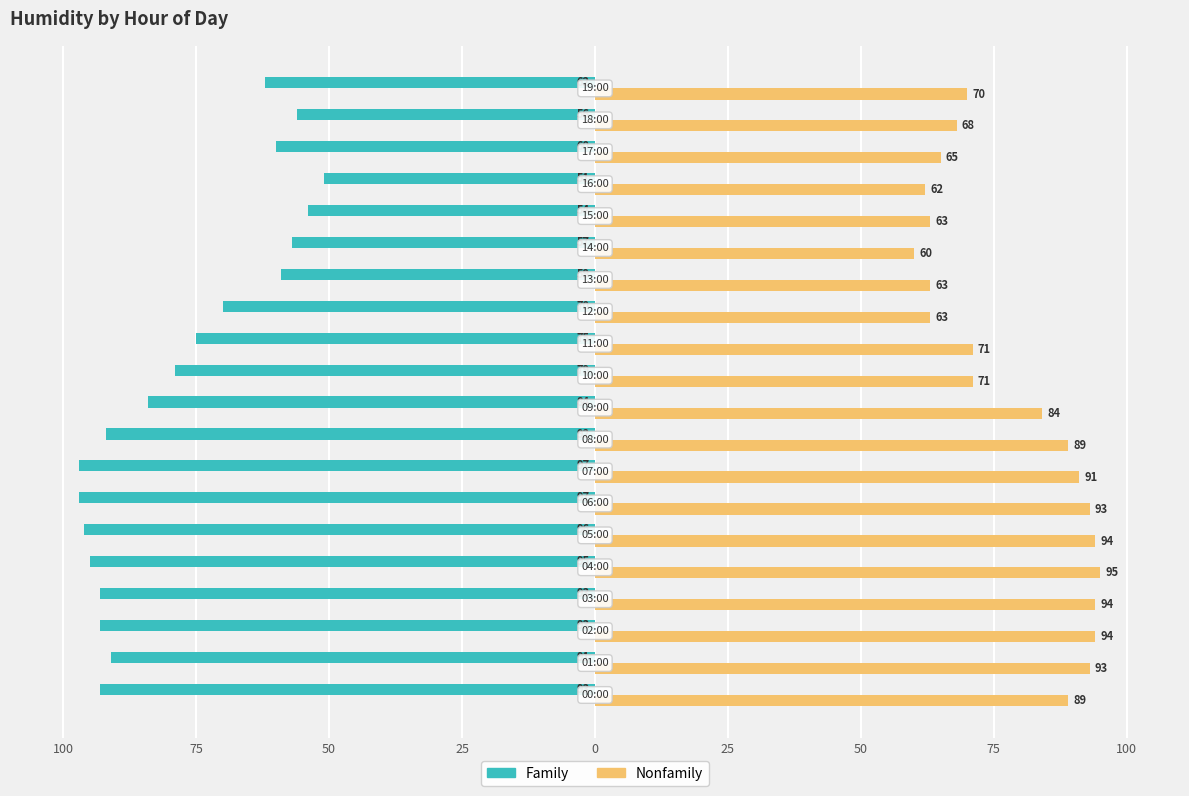

What are all the series names shown in the legend?

Family, Nonfamily